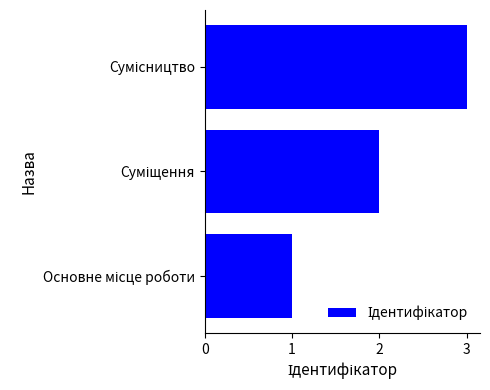

What is the sum of all values?

6